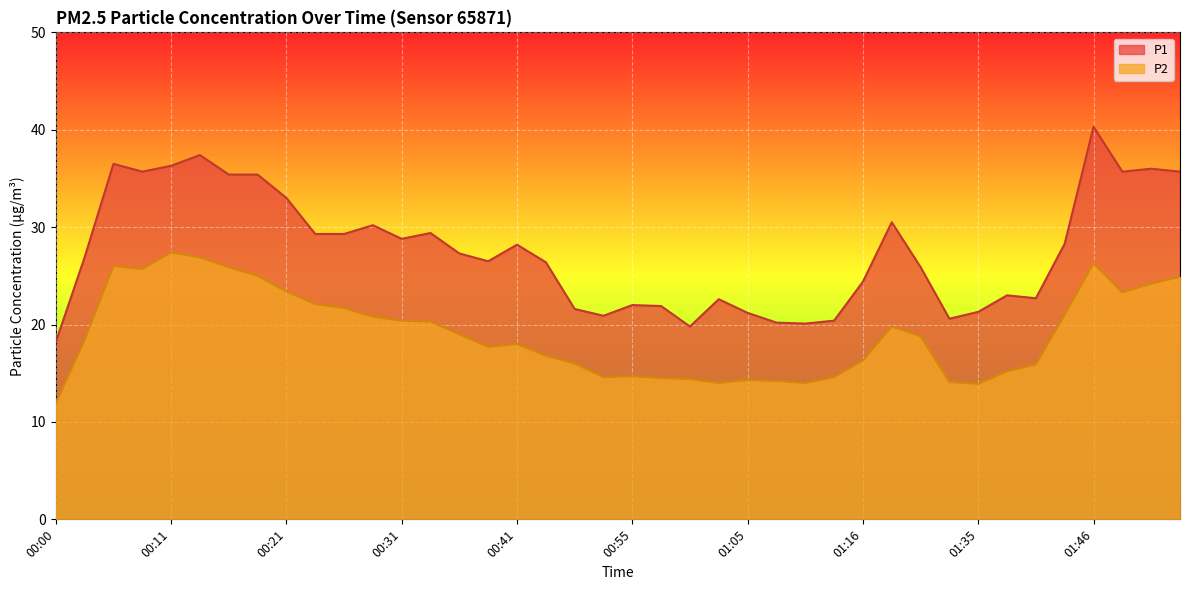

What is the value of the P1 point at the 17th from the left?

28.2